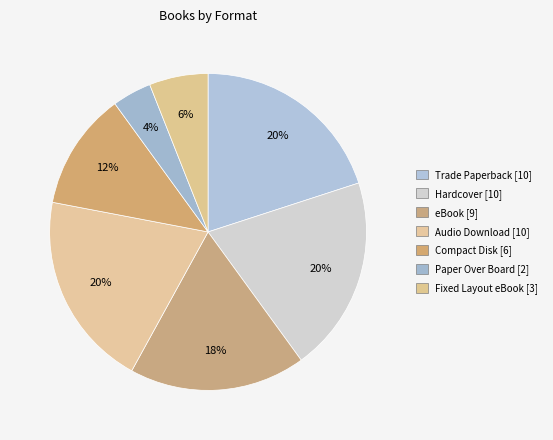

How many segments does this pie chart have?

7